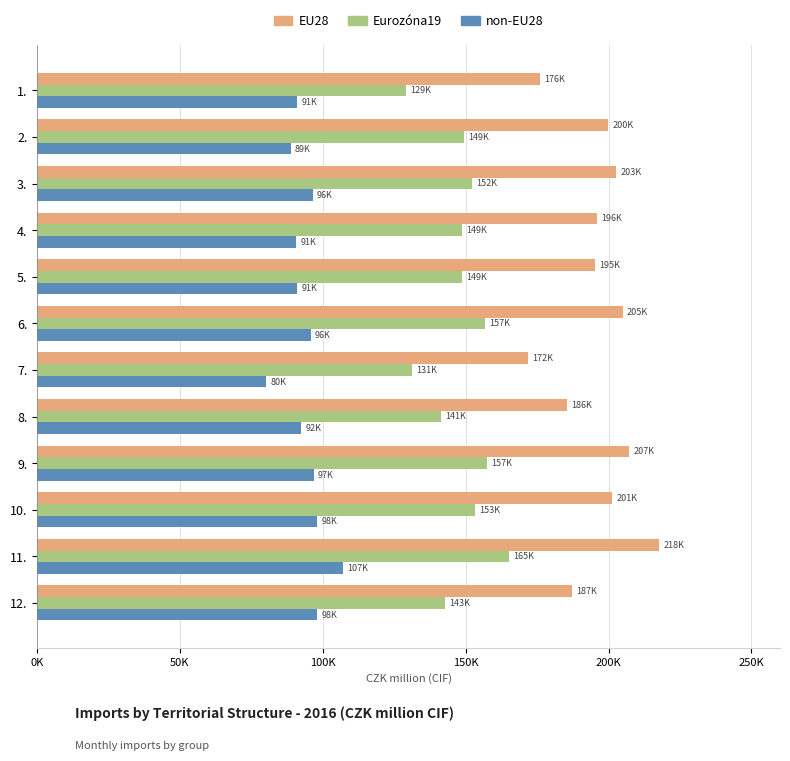

Reading left to right, transcribe all the data shown in this chart.

EU28: 175853	199746	202713	195850	195319	204913	171881	185518	207091	201246	217739	187154
Eurozóna19: 129205	149371	152352	148579	148793	156659	131168	141216	157428	153197	165277	142844
non-EU28: 91111	88747	96425	90640	91090	95757	80116	92454	96833	98022	107177	98060